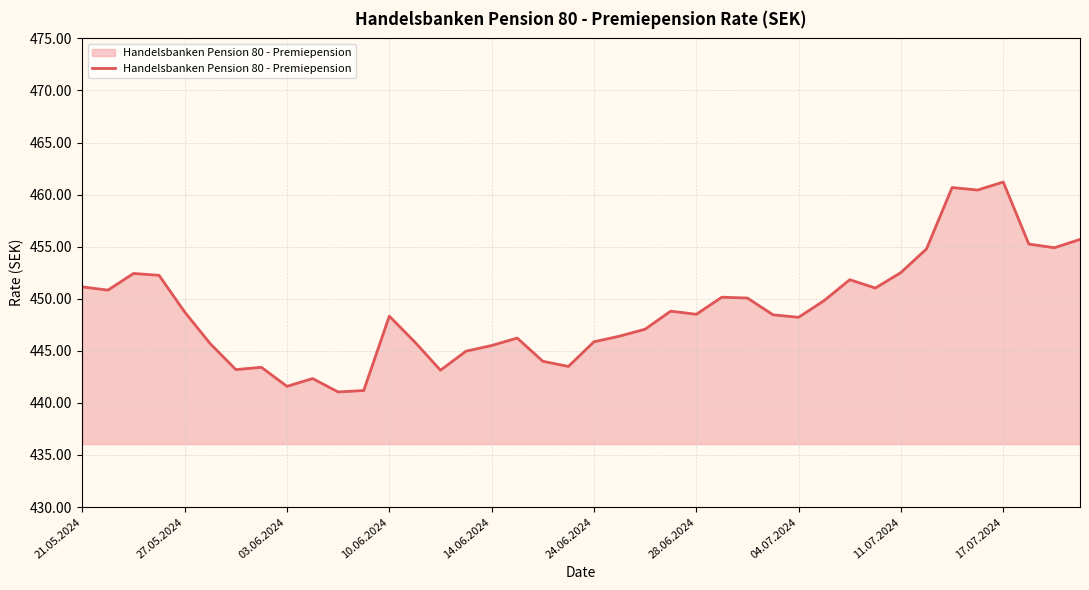

What is the difference between the maximum and minimum values?

20.2